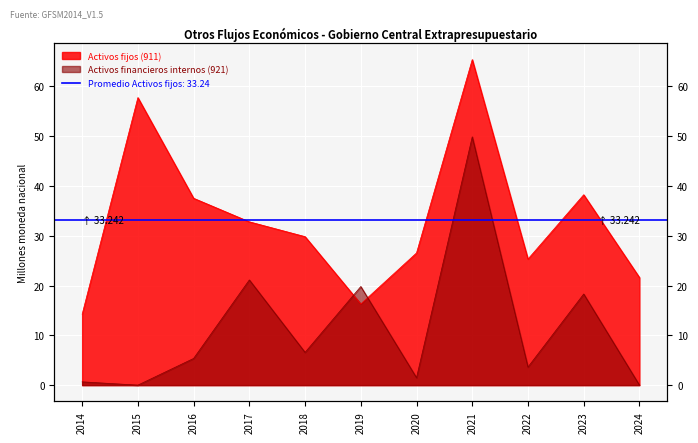

What is the difference between the Activos fijos (911) values at 2024 and 2021?

43.8